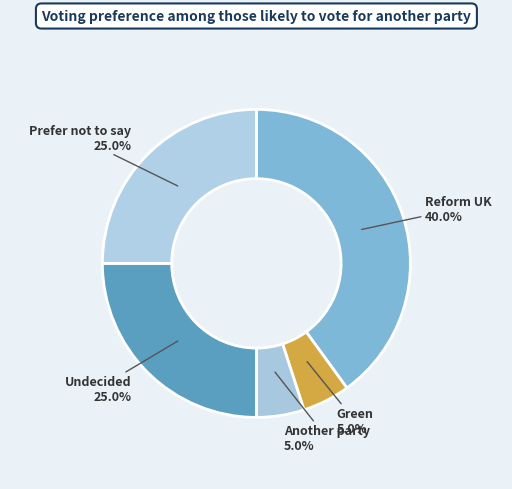

What percentage is NOT represented by Reform UK?

60.0%